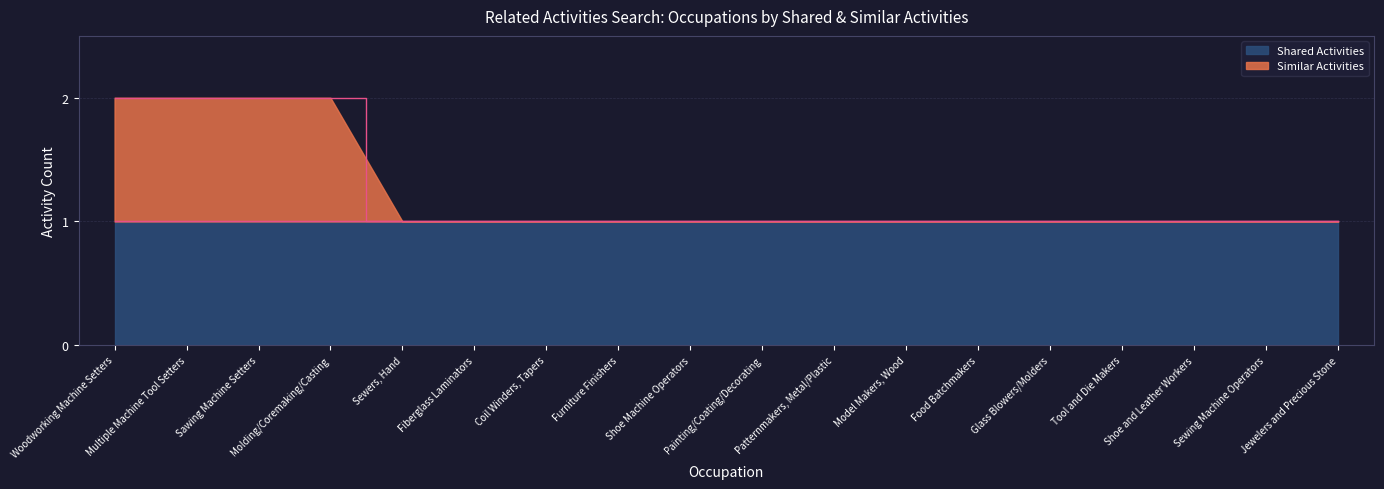

Is it true that the value at Painting/Coating/Decorating is 1?

True